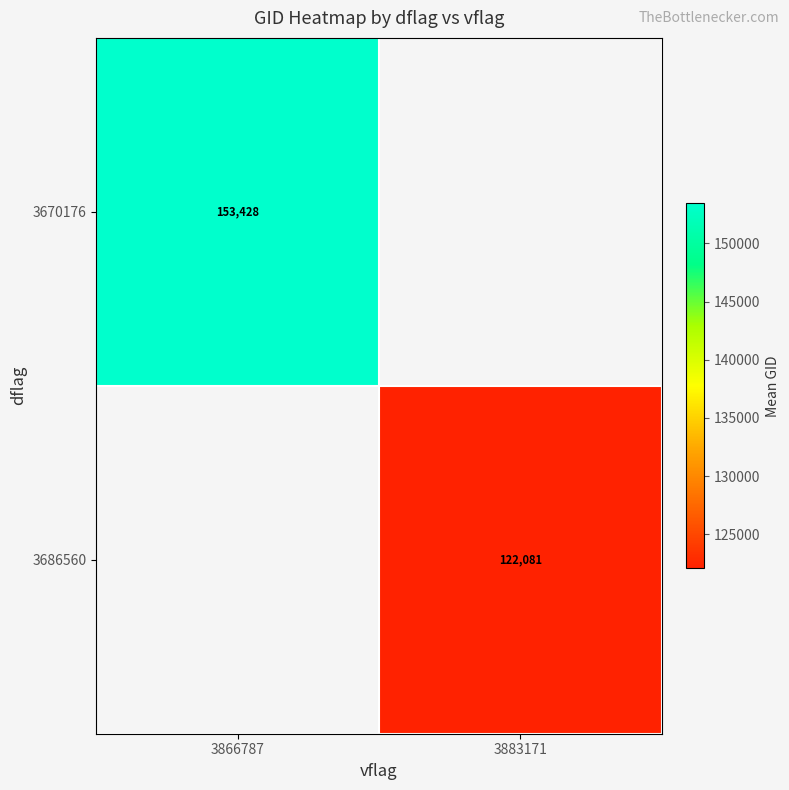

True or false: 3686560 has a value of 46030.5 at 3883171.

False